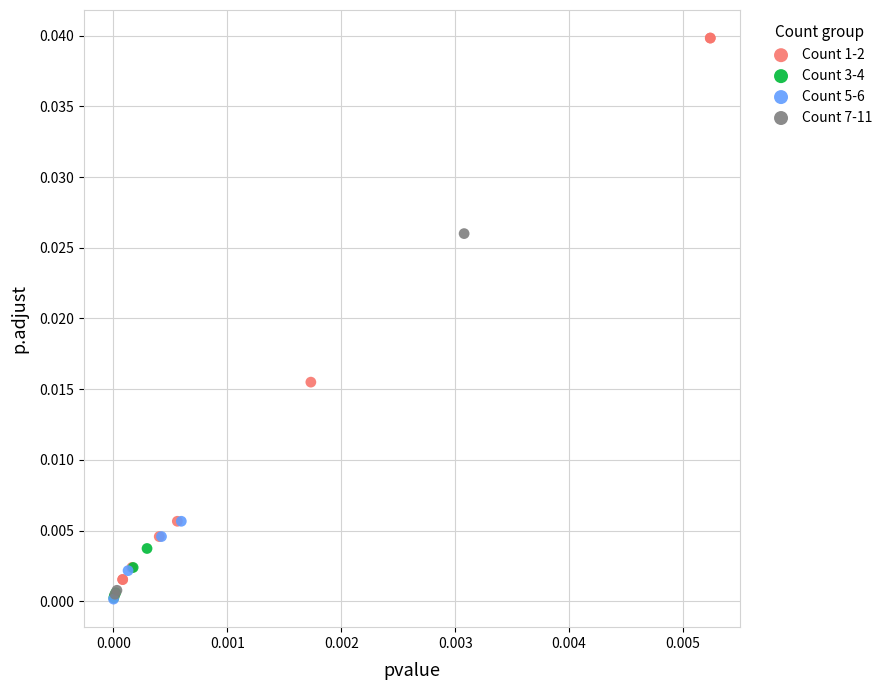

Which series has the largest Y range (max minus min)?

Count 1-2